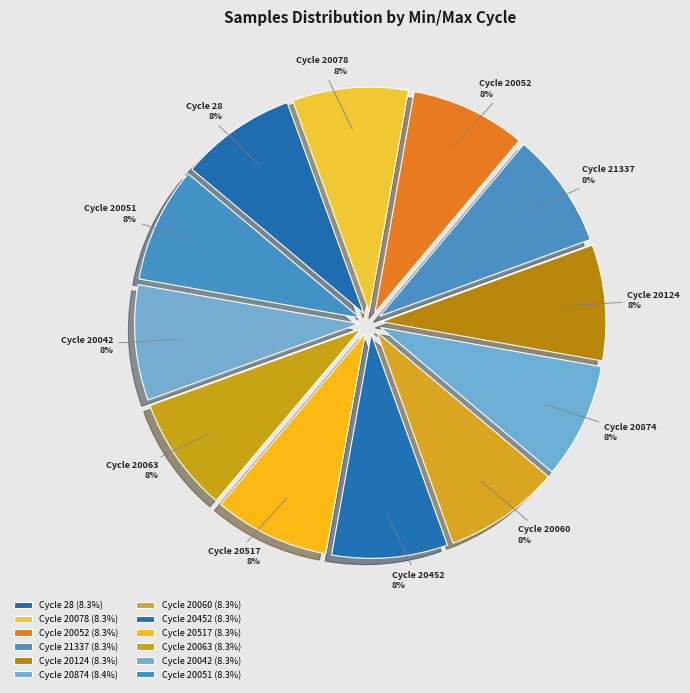

How many slices are in this pie chart?

12